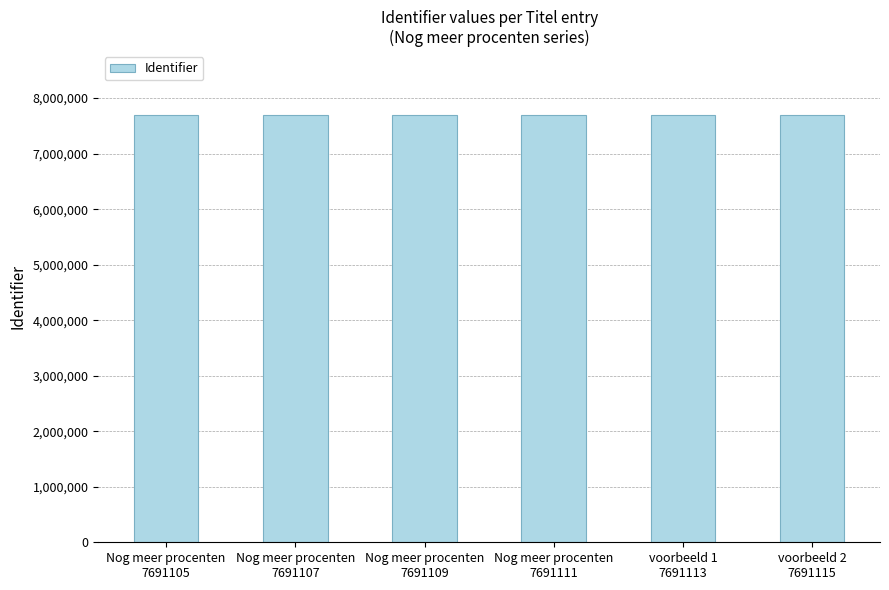

What is the maximum value shown in the chart?

7691115